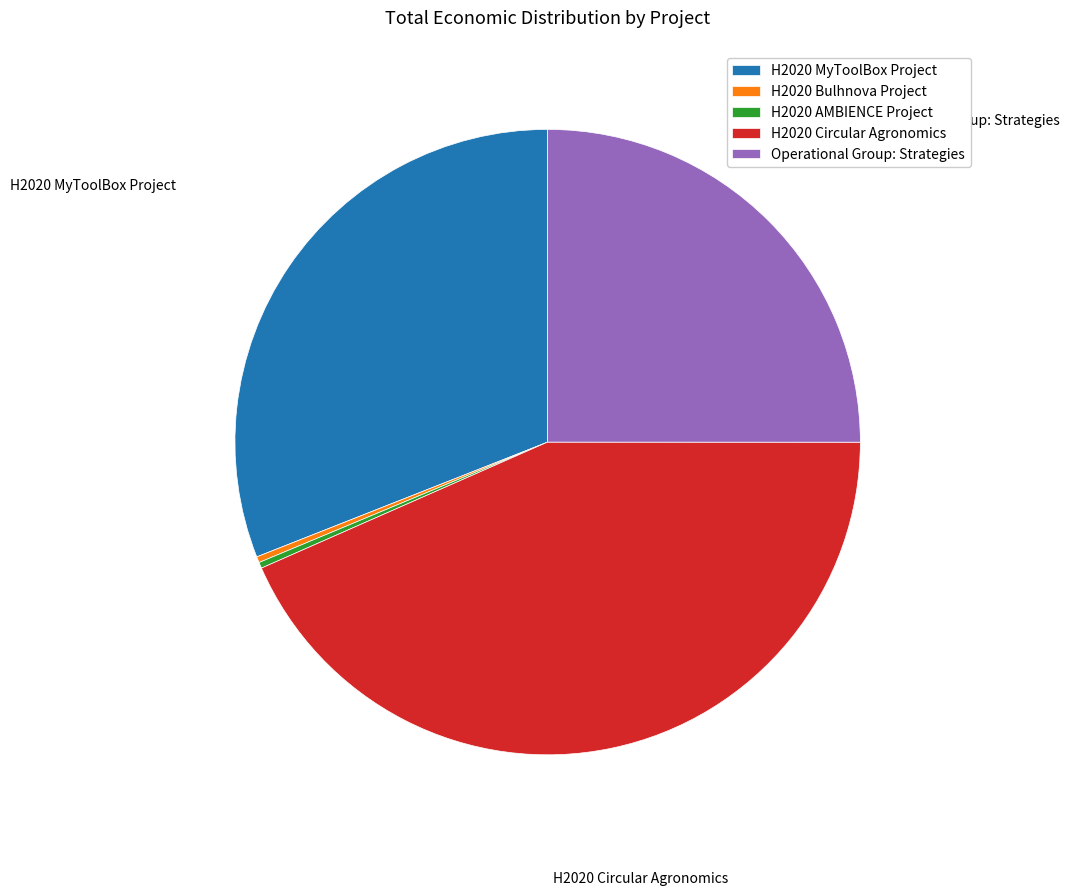

Does Operational Group: Strategies represent more than half of the total?

No